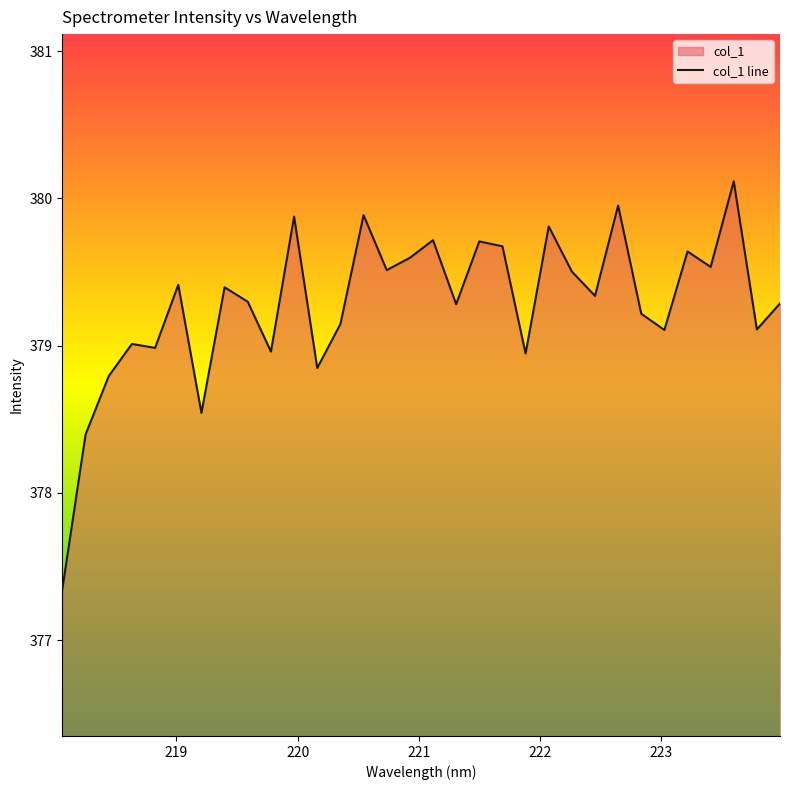

What is the greatest value displayed?

380.1